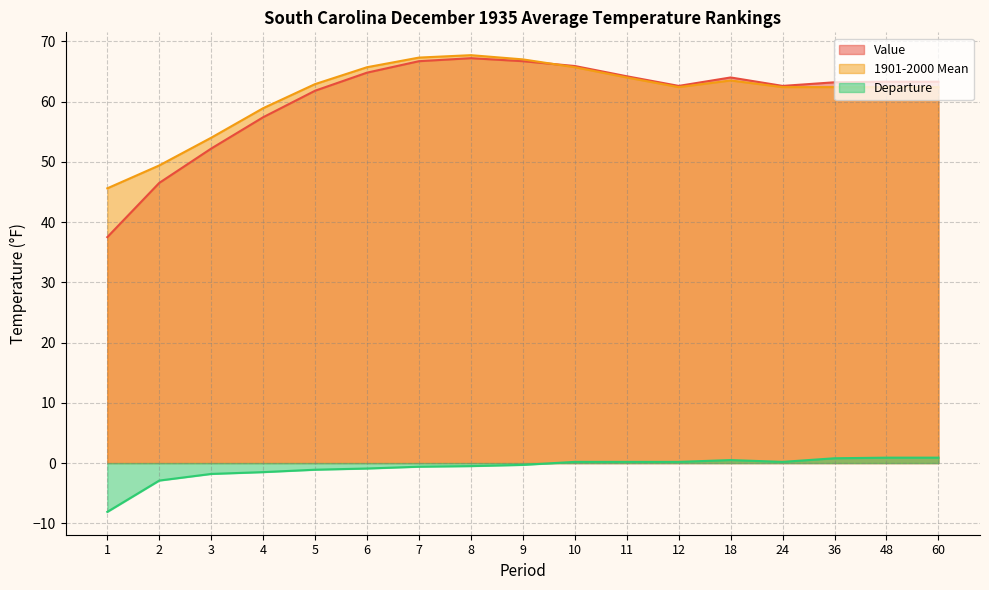

Is it true that Value equals 63.3 at 60?

True